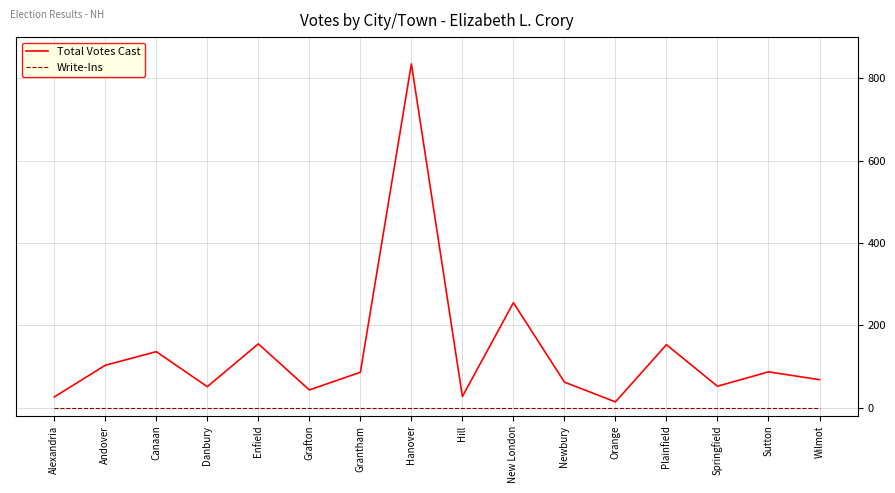

What value does the Total Votes Cast series have at Canaan?

136